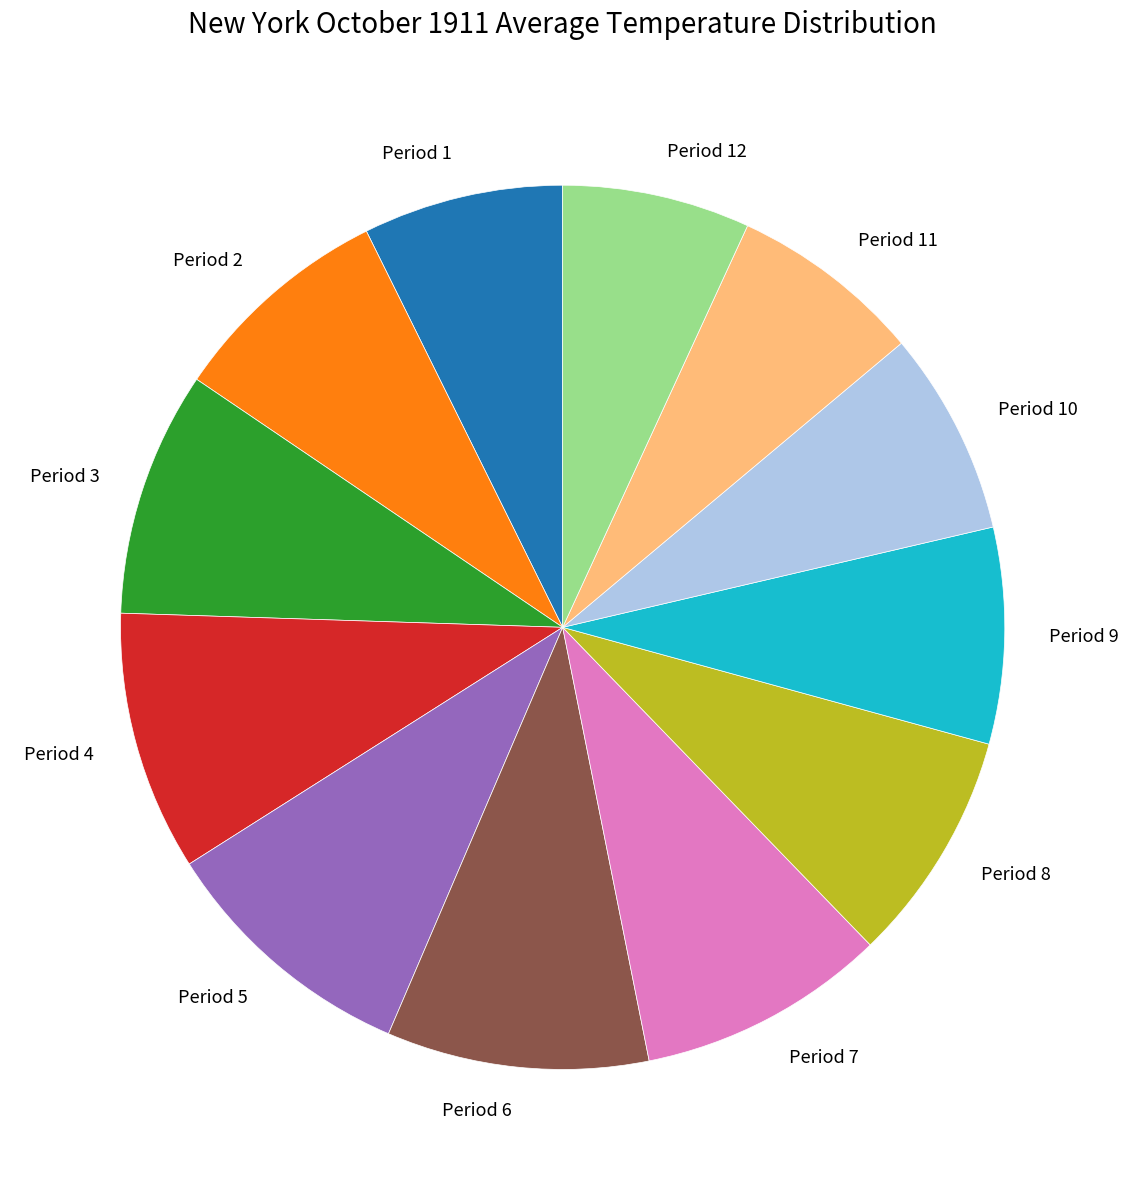

Do Period 9 and Period 5 together represent more than half of the pie?

No